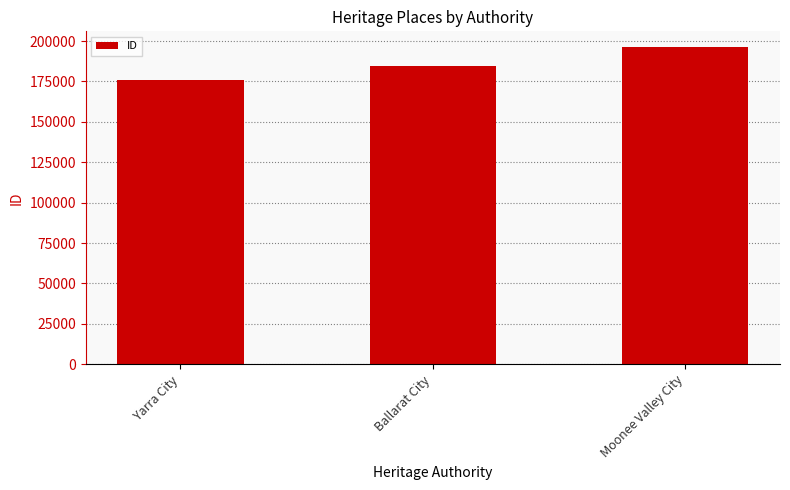

The value at Moonee Valley City is 196211. True or false?

True